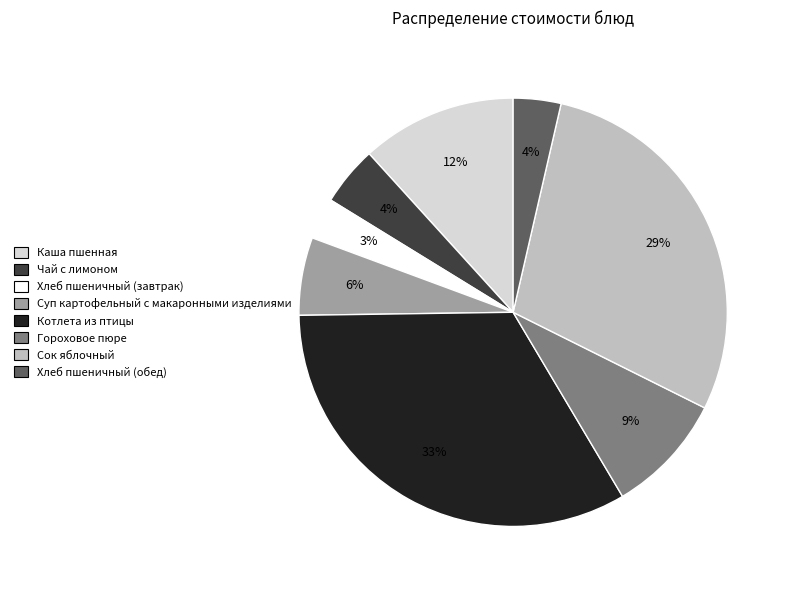

Approximately how many times larger is the value at Хлеб пшеничный (обед) compared to Гороховое пюре?

0.4